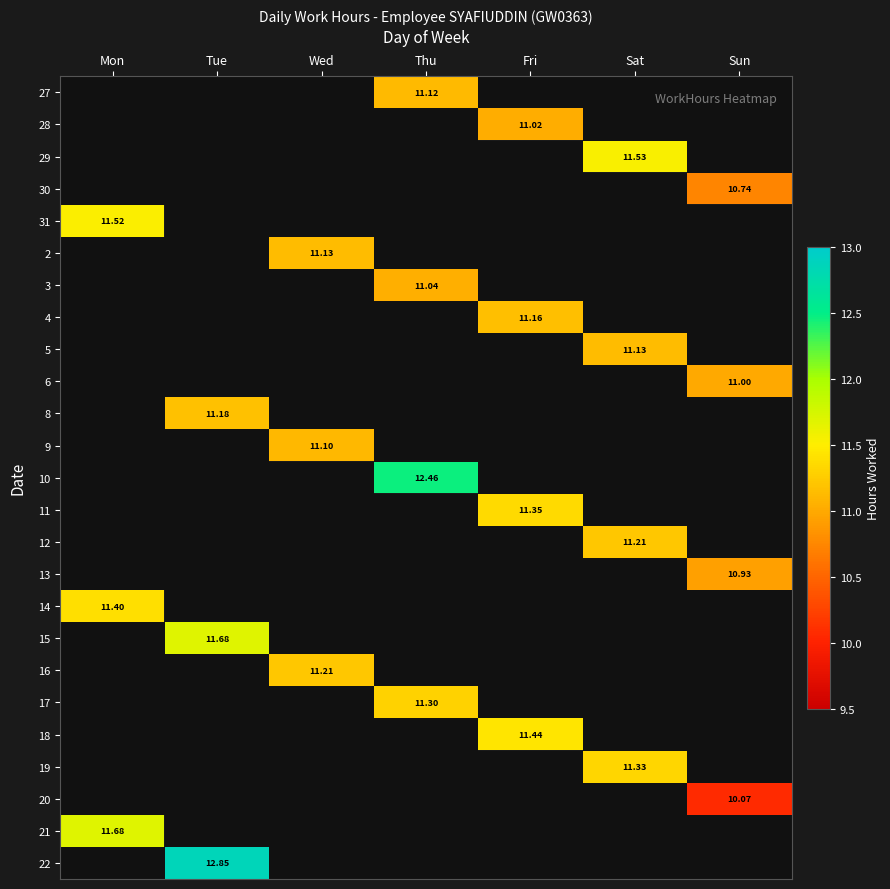

At which label does 19 reach its minimum?

Mon